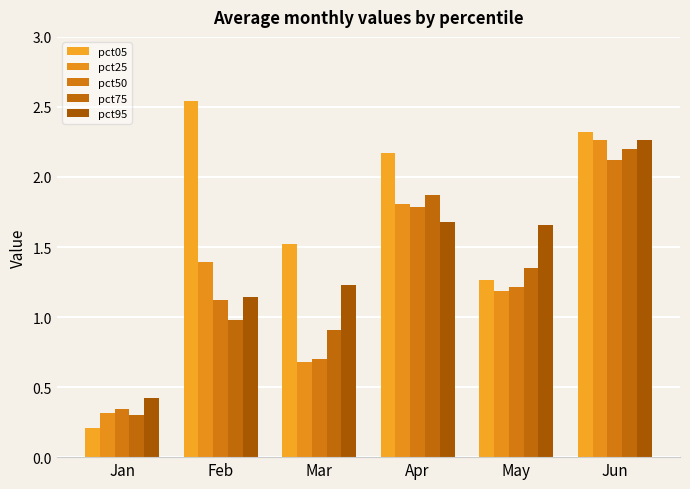

At which label does pct75 reach its minimum?

Jan